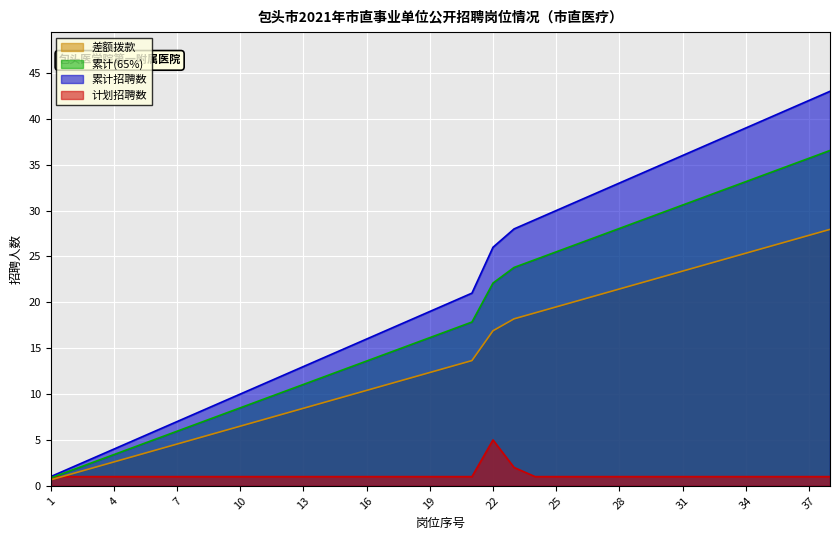

What are all the series names shown in the legend?

差额拨款, 累计(65%), 累计招聘数, 计划招聘数